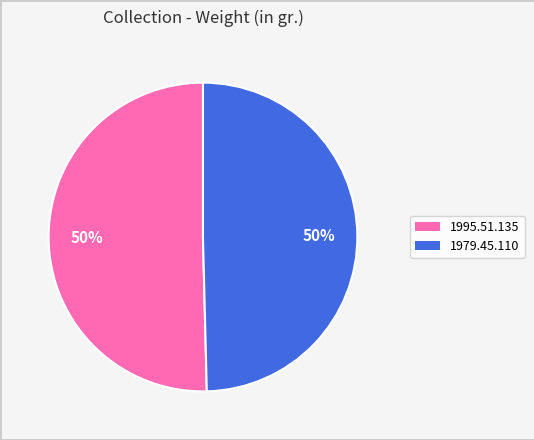

To the nearest percent, what portion does 1979.45.110 represent?

50%